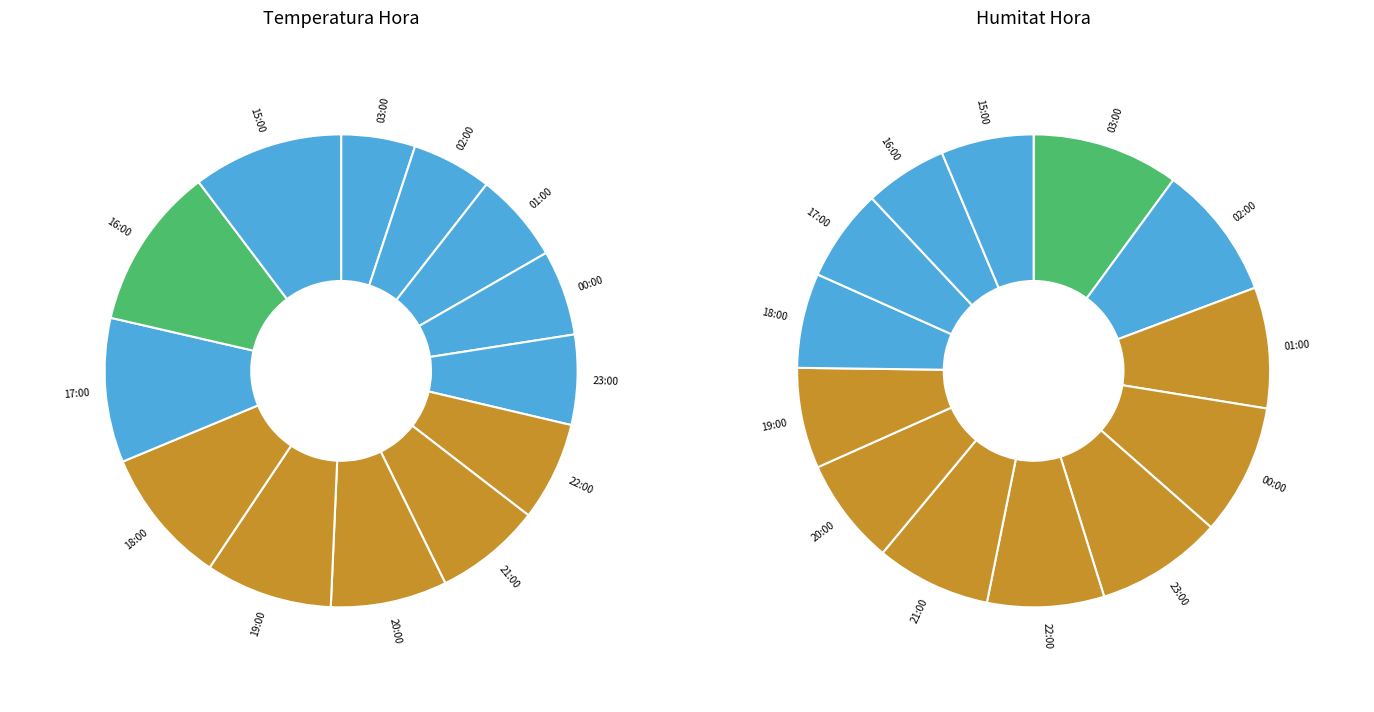

Rank the categories by value from highest to lowest.

16:00, 15:00, 17:00, 18:00, 19:00, 20:00, 21:00, 22:00, 01:00, 23:00, 00:00, 02:00, 03:00